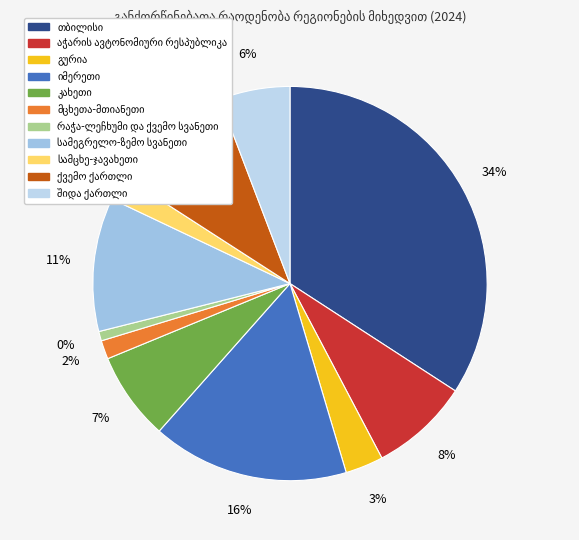

True or false: სამცხე-ჯავახეთი accounts for 2% of the total.

True